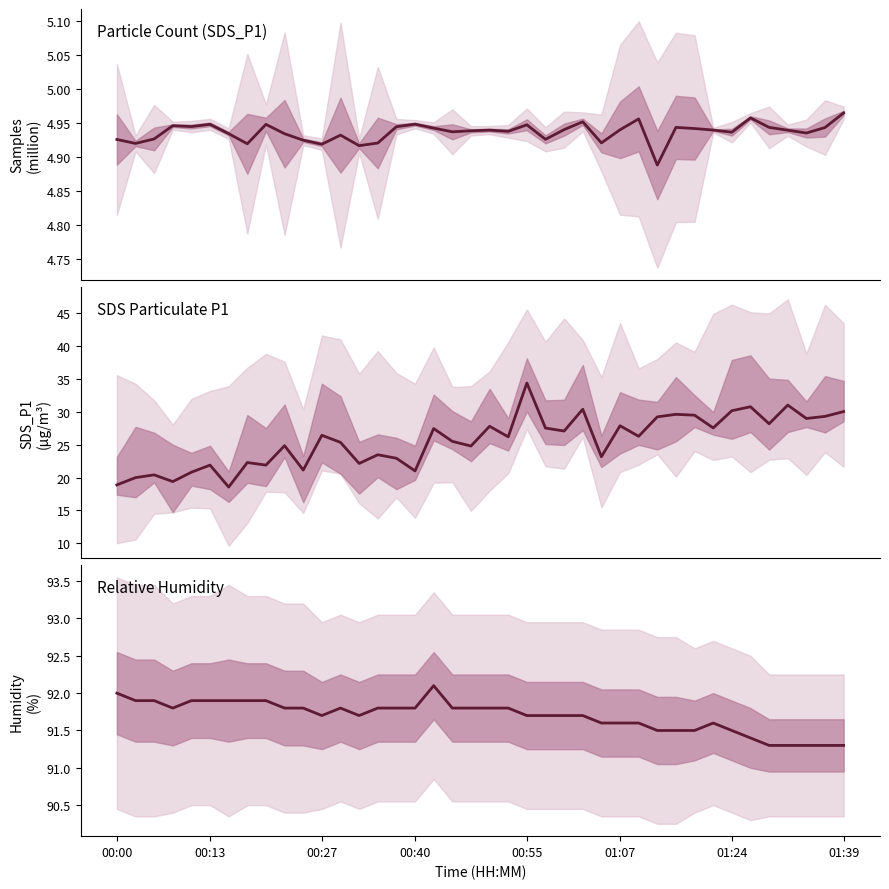

What is the value of the Samples point at the 32nd from the left?

4.9